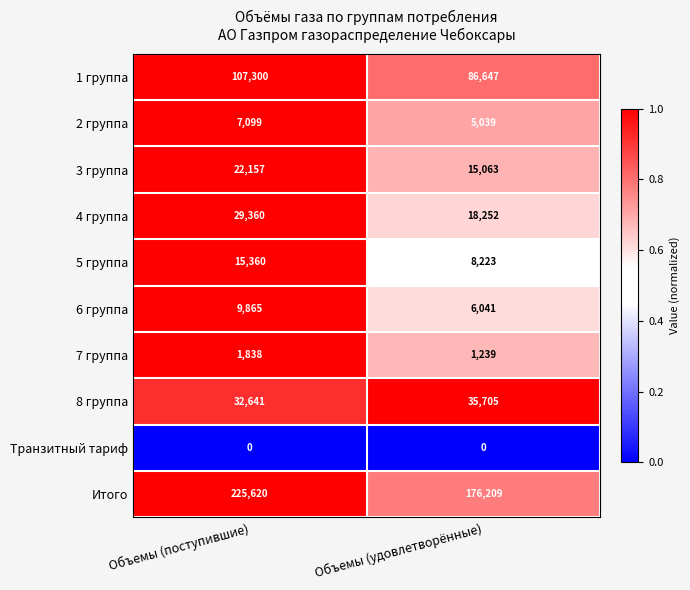

At Объемы (поступившие), list the series in order from largest to smallest.

Итого, 1 группа, 8 группа, 4 группа, 3 группа, 5 группа, 6 группа, 2 группа, 7 группа, Транзитный тариф